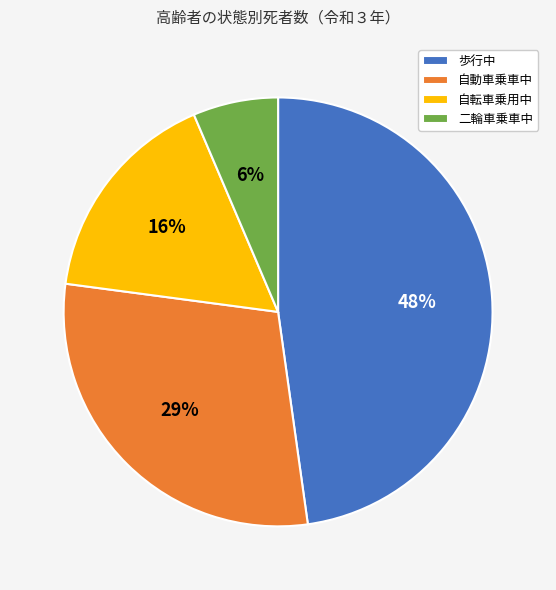

What is the smallest slice in the pie chart?

二輪車乗車中